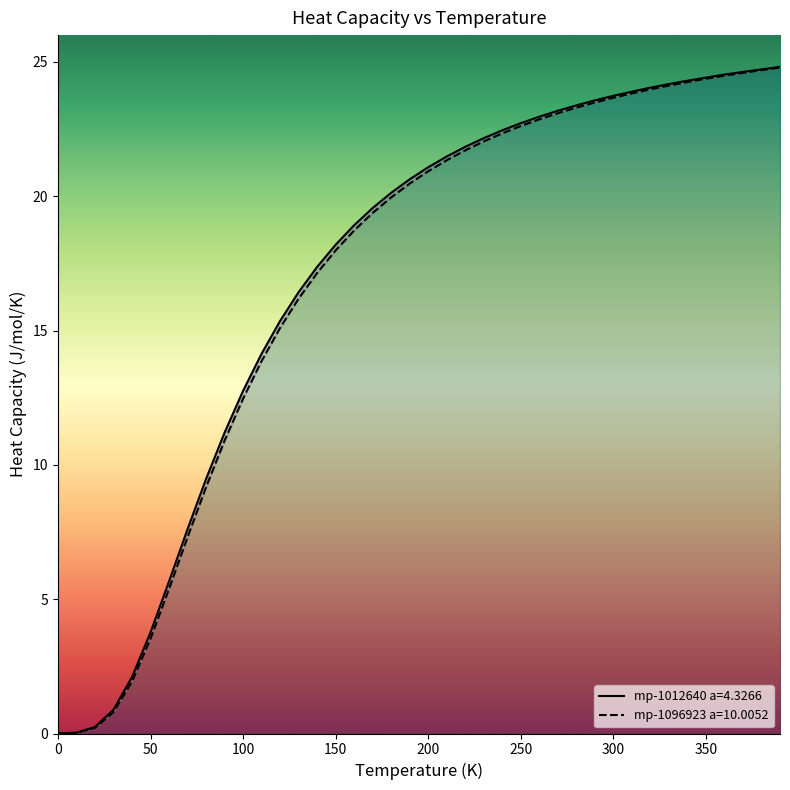

What position from the left is 160.0?

17